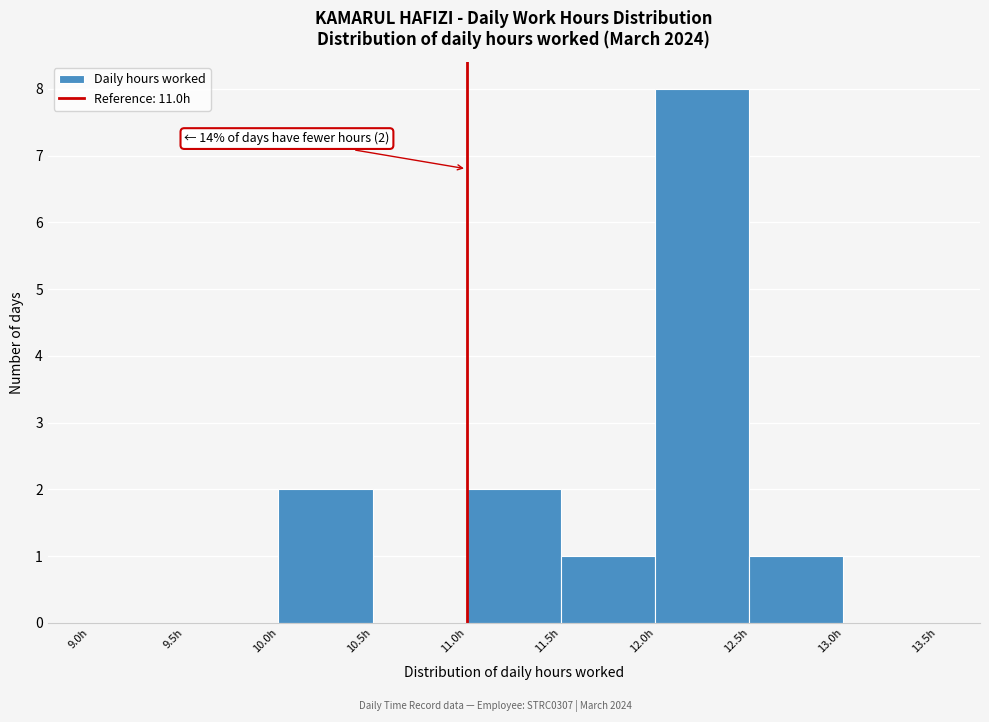

Over which range of the x-axis is the bar tallest?

12.0 to 12.5